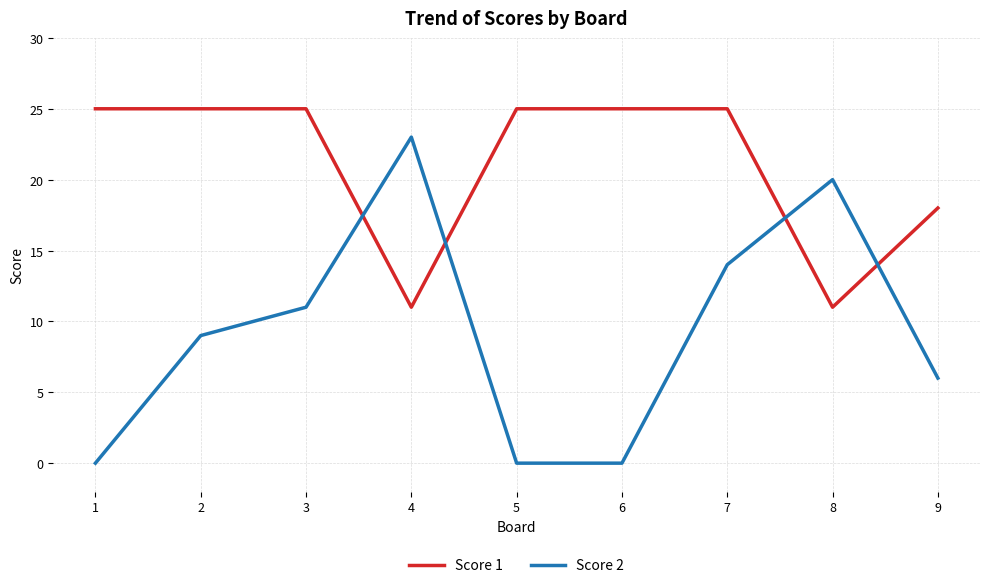

Rank the series by their maximum value, from lowest to highest.

Score 2, Score 1